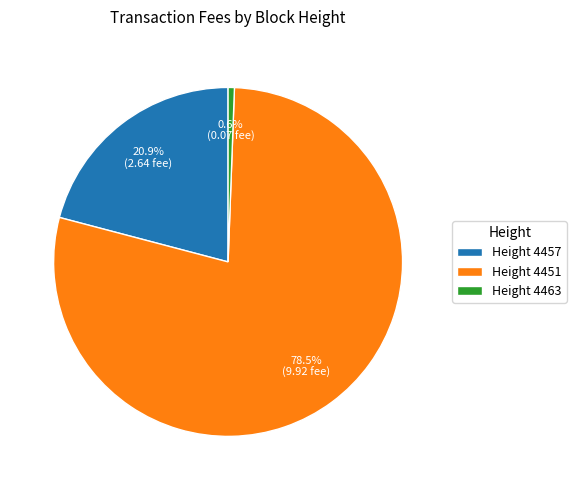

Does Height 4457 account for over 50% of the chart?

No